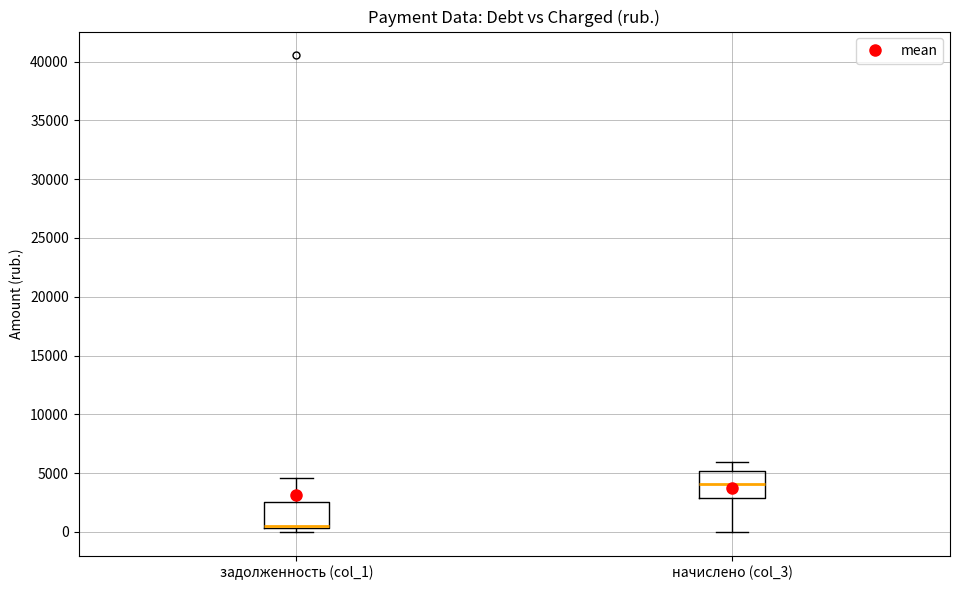

Reading left to right, transcribe this box plot: for each box, give where its median line is, the range the box spans, and where its two whiskers end, as read against the y-axis. The values are not printed on the chart, so give them approximately, as read against the axis.

задолженность (col_1): median 500 (drawn on the box's lower edge), box 500 to 2500, whiskers 0 to 4500
начислено (col_3): median 4000, box 3000 to 5000, whiskers 0 to 6000